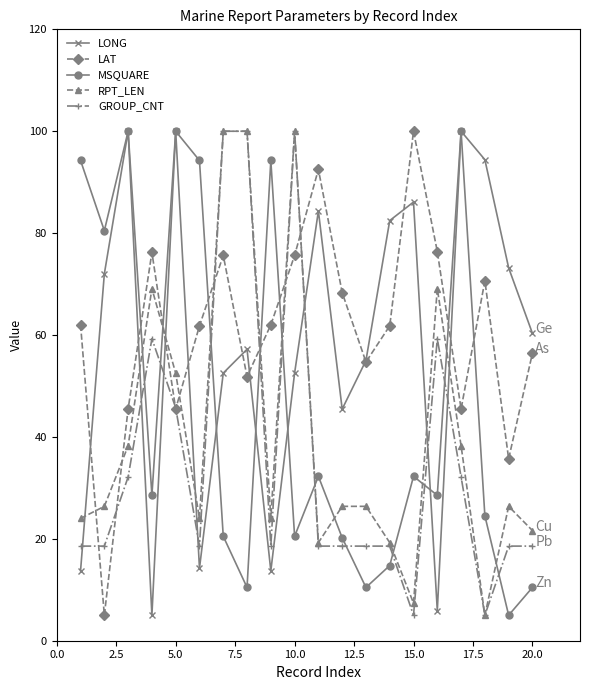

True or false: LAT and MSQUARE intersect in this chart.

True